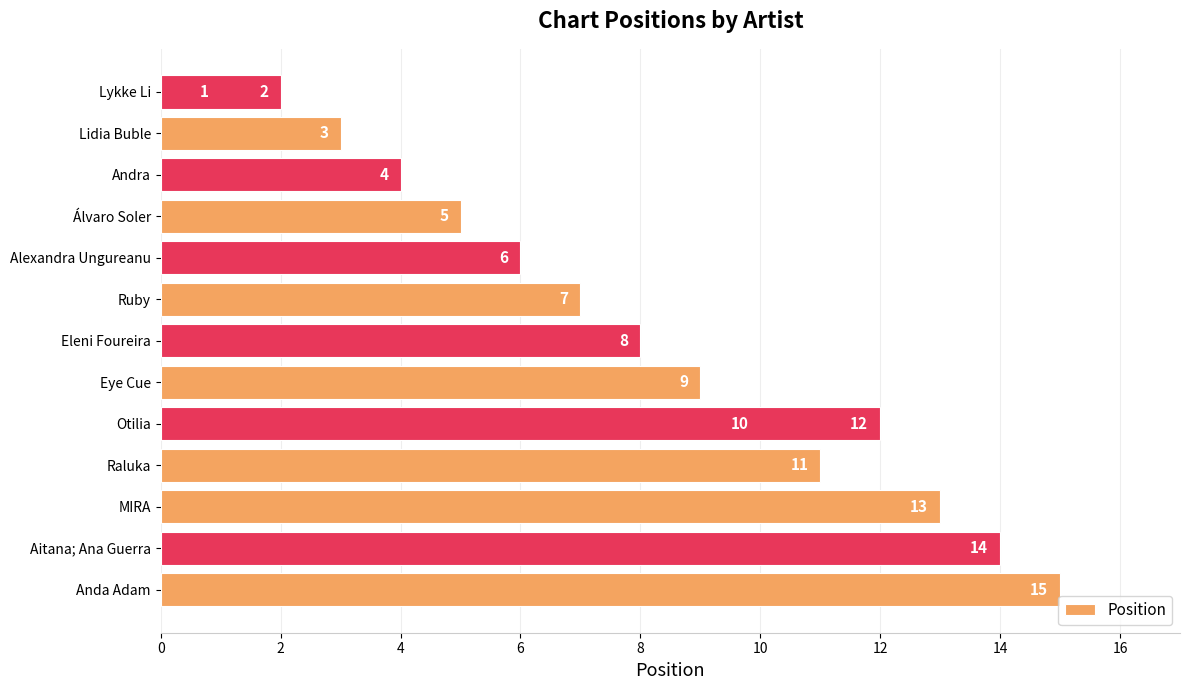

What is the greatest value displayed?

15